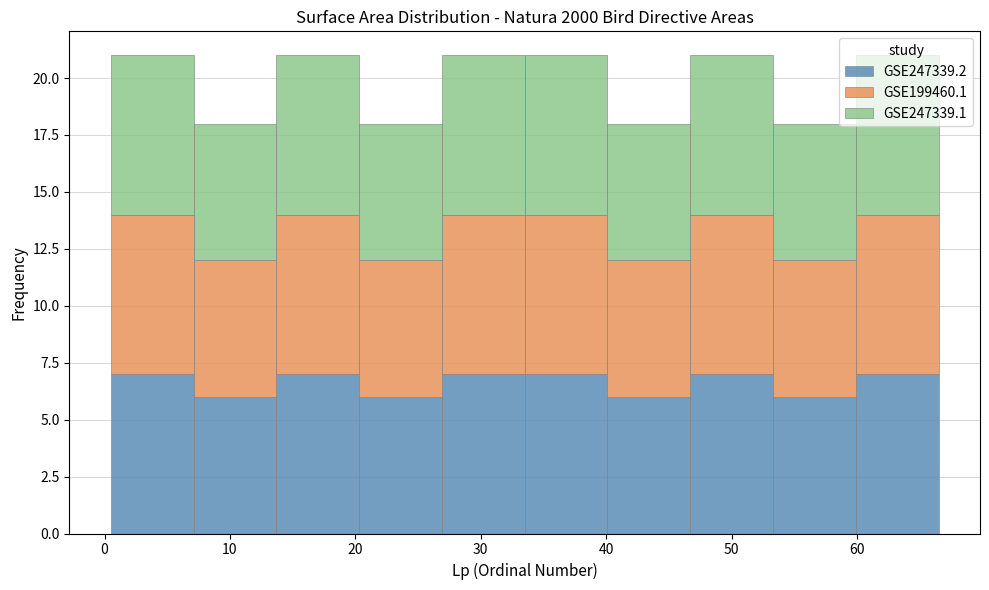

Reading left to right, transcribe this chart: for each stacked bar, give the range it covers on the x-axis and its total height. Neither the bar edges nor the heights are printed on the chart, so give them approximately, as read against the axes.

0.5 to 7.1: 21
7.1 to 13.7: 18
13.7 to 20.3: 21
20.3 to 26.9: 18
26.9 to 33.5: 21
33.5 to 40.1: 21
40.1 to 46.7: 18
46.7 to 53.3: 21
53.3 to 59.9: 18
59.9 to 66.5: 21